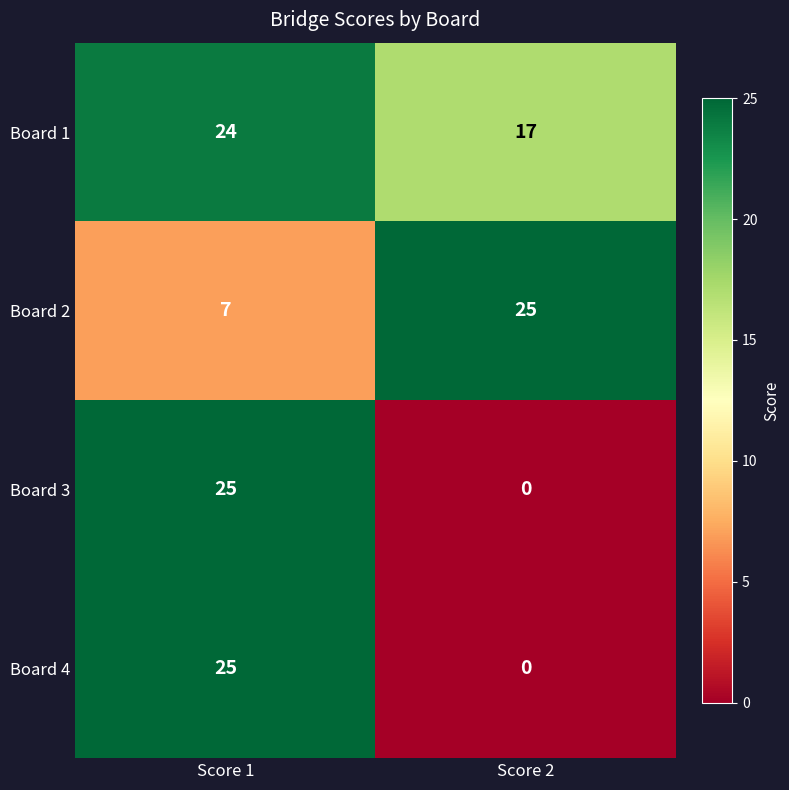

How many series are shown in this chart?

4